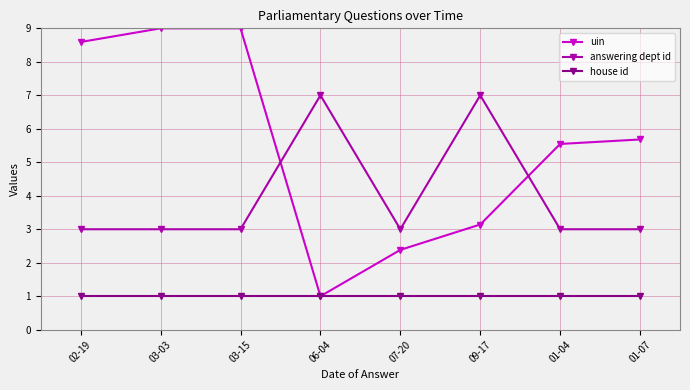

The value of house id at 03-03 is 0.4. True or false?

False